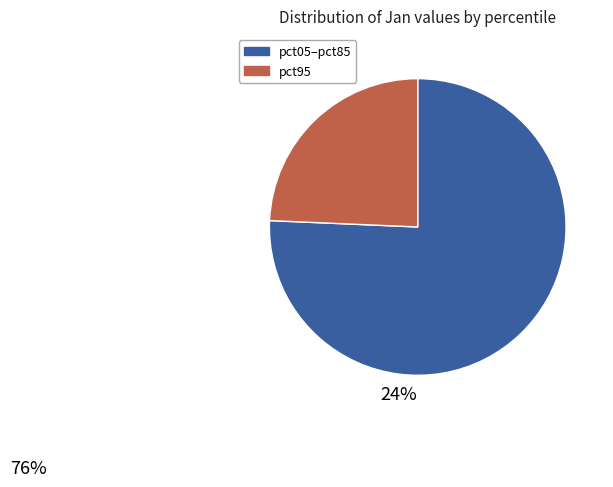

Is it true that pct95 is 24% of the pie?

True